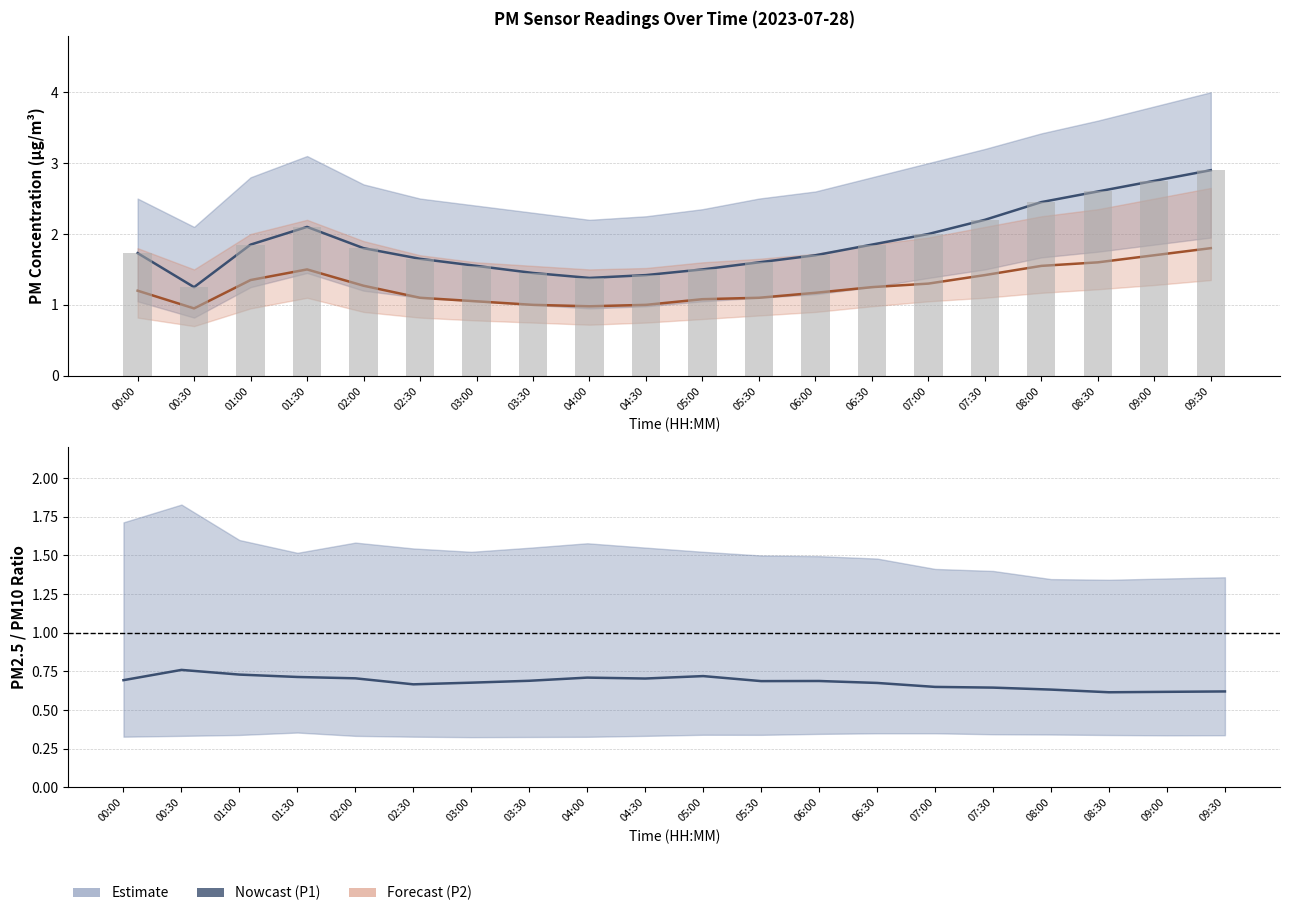

Which series has the largest total across all categories?

P1 (PM10)